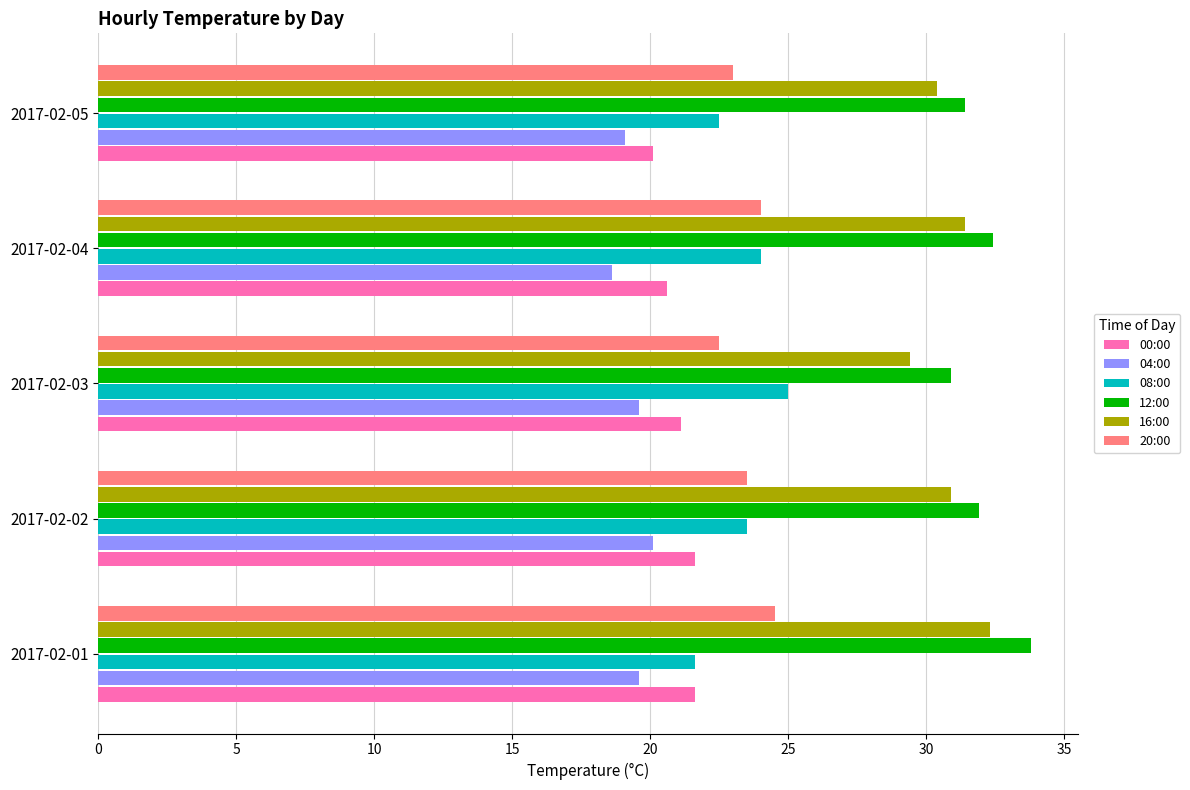

The 04:00 series shows 5.2 at 2017-02-02. True or false?

False